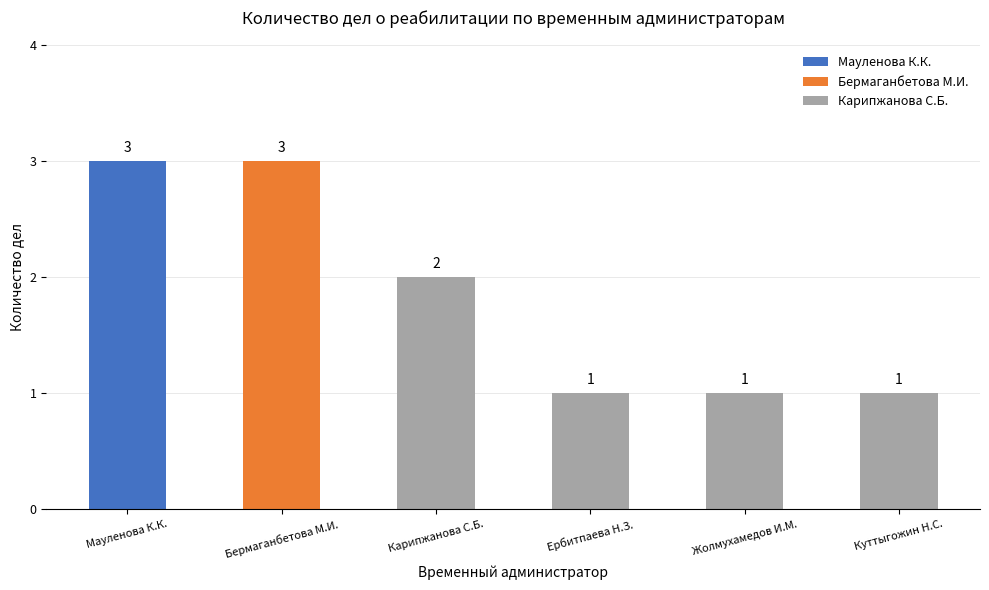

What is the greatest value displayed?

3